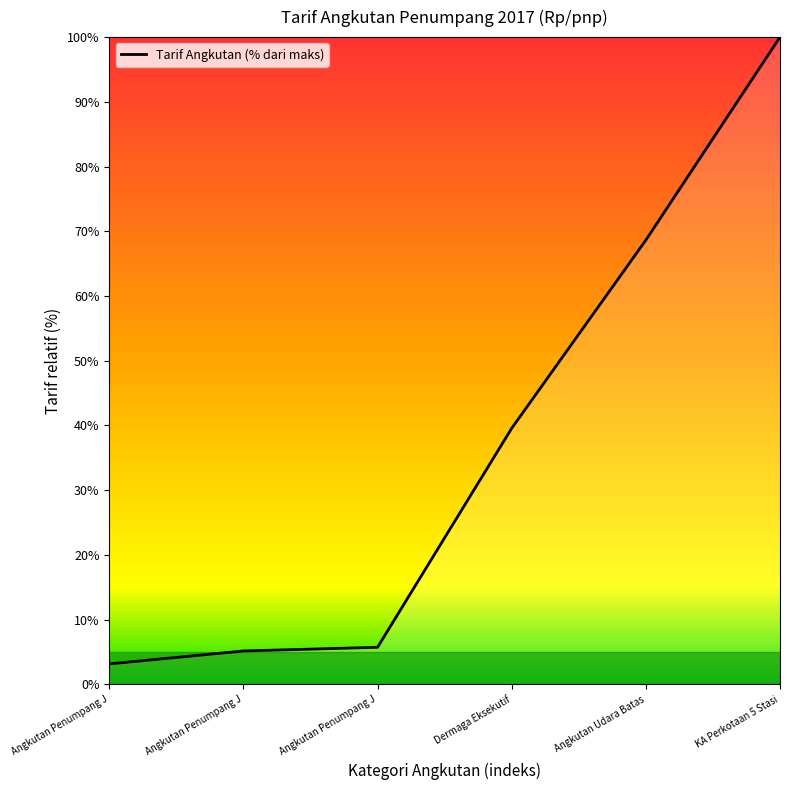

Does the chart display data point markers on the line(s)?

No